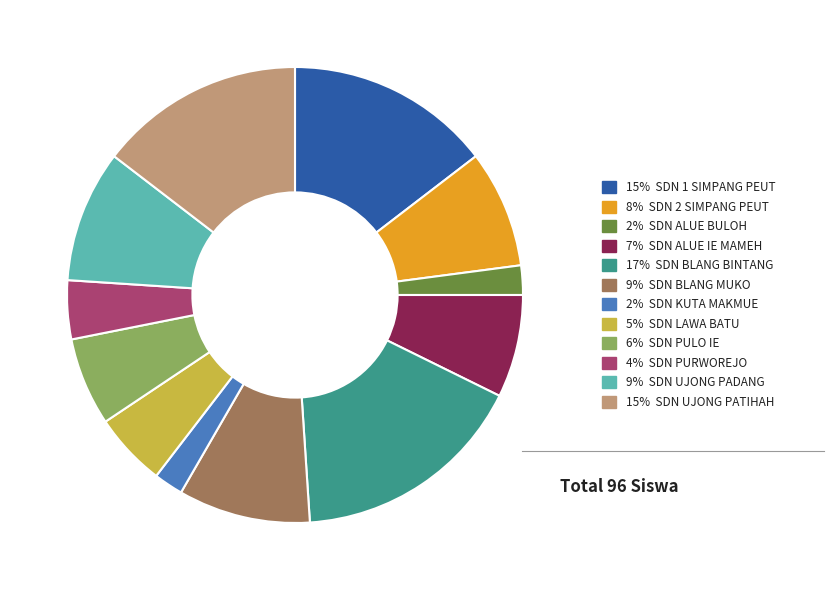

Does any single category account for the majority?

No